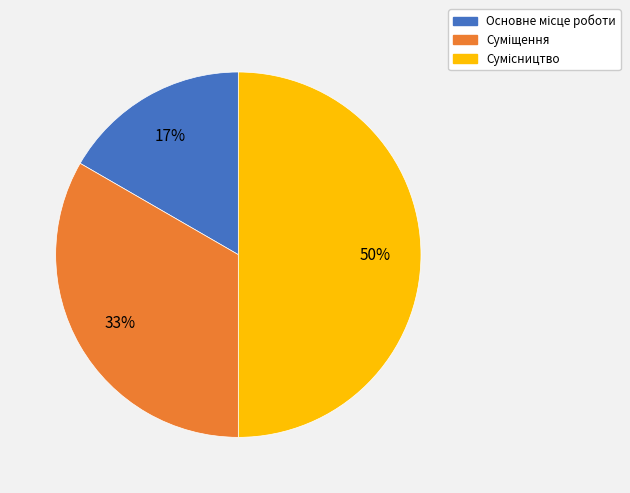

To the nearest percent, what is the difference between the largest and smallest slice percentages?

33%